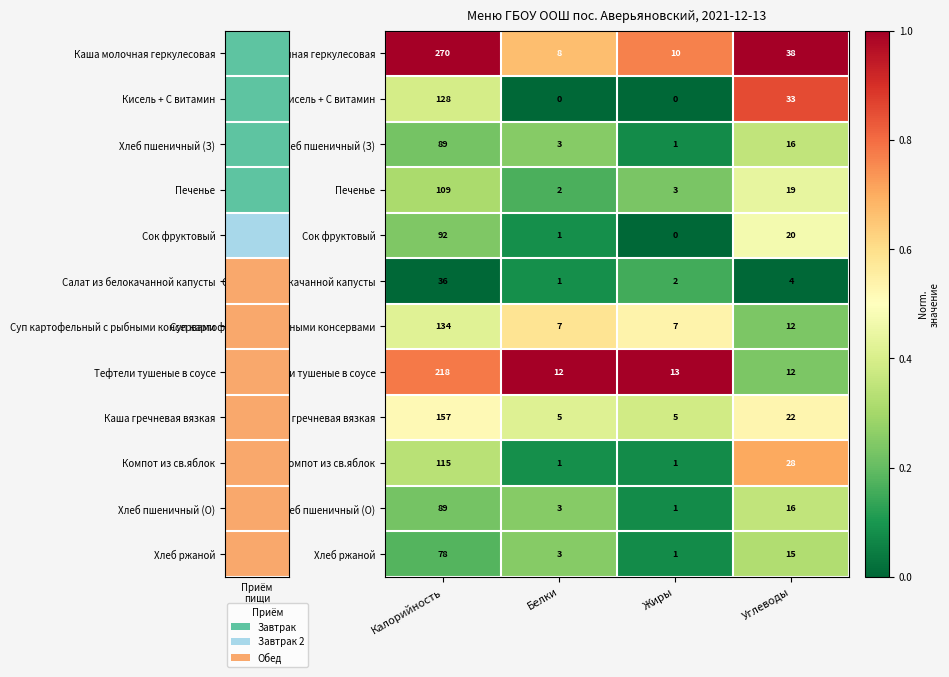

At which label does Хлеб пшеничный (О) reach its peak?

Калорийность